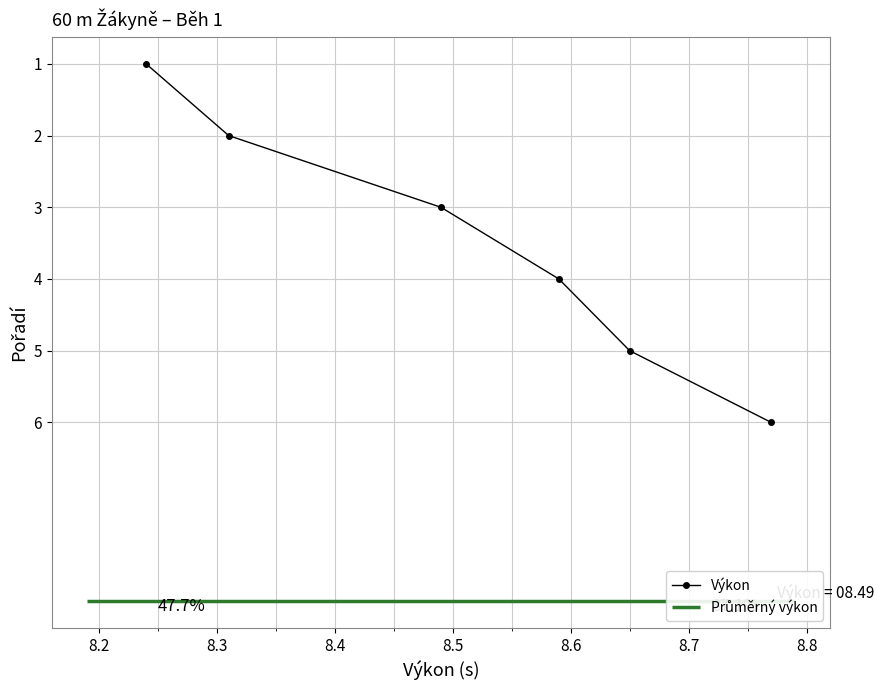

What is the average value?

4